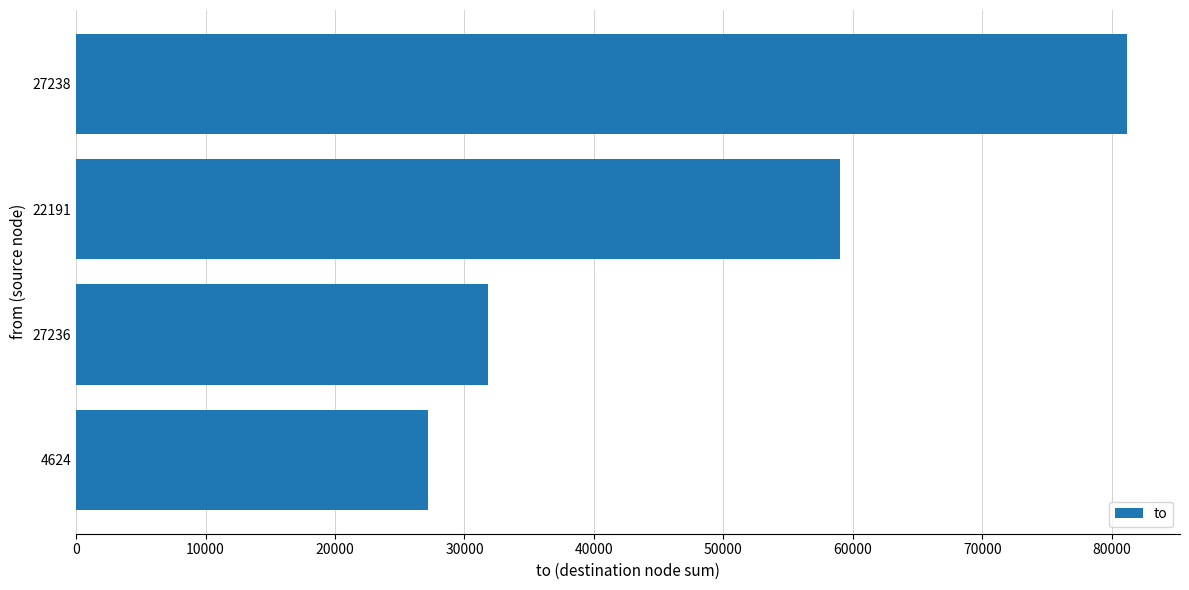

What is the sum of all values?

199191